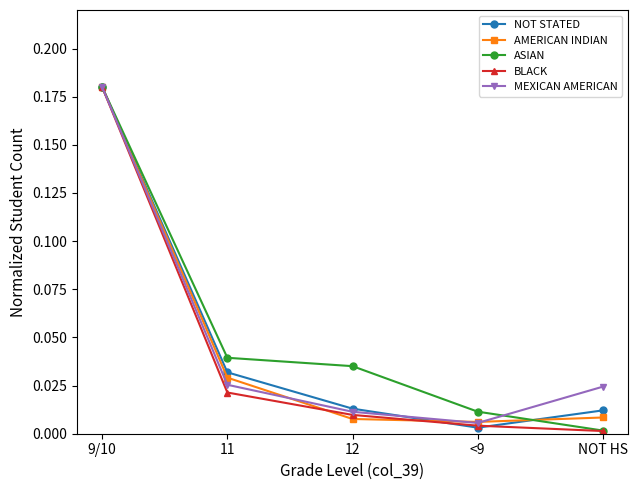

What is the label of the 2nd point from the left?

11